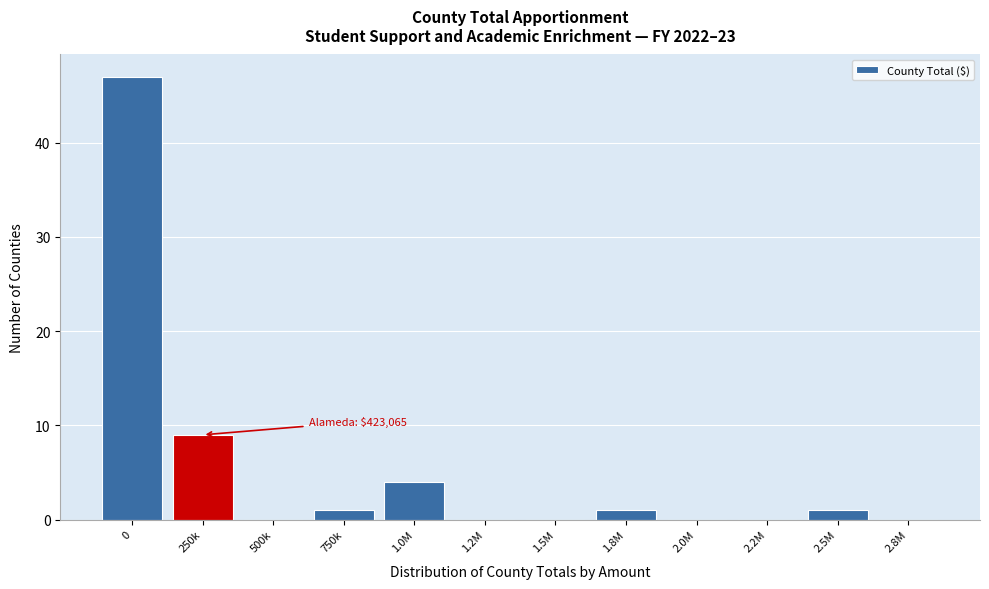

Reading right to left, list all the values displayed in this chart.

2.8M=0	2.5M=1	2.2M=0	2.0M=0	1.8M=1	1.5M=0	1.2M=0	1.0M=4	750k=1	500k=0	250k=9	0=47